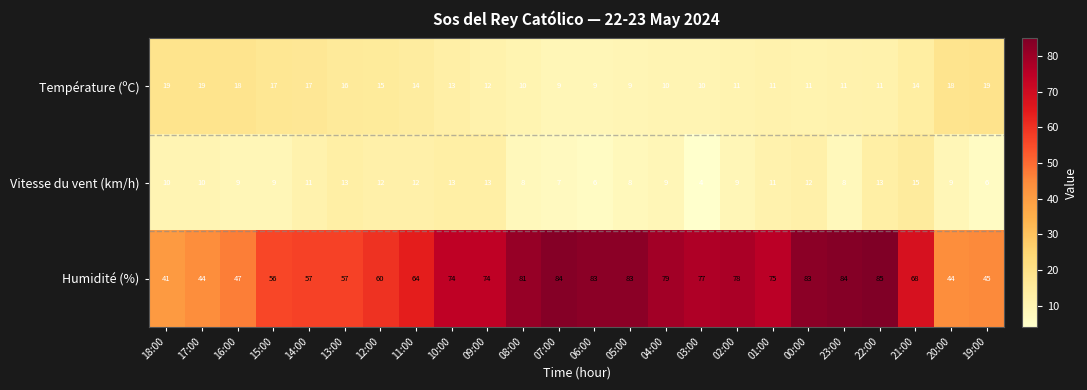

What is the difference between the maximum and minimum values in the Température (ºC) series?

10